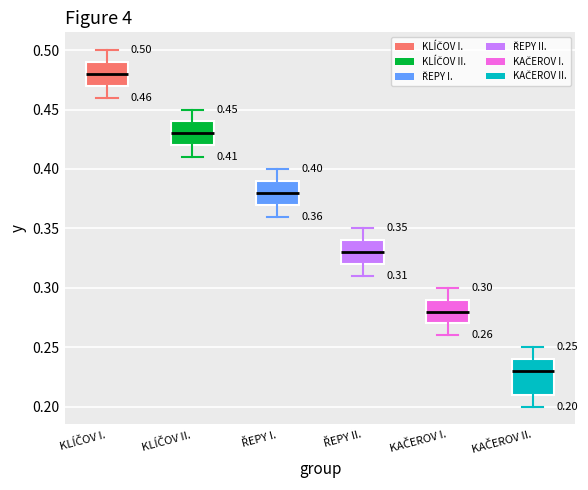

Which box is the tallest, from its lower edge to its upper edge?

KAČEROV II.